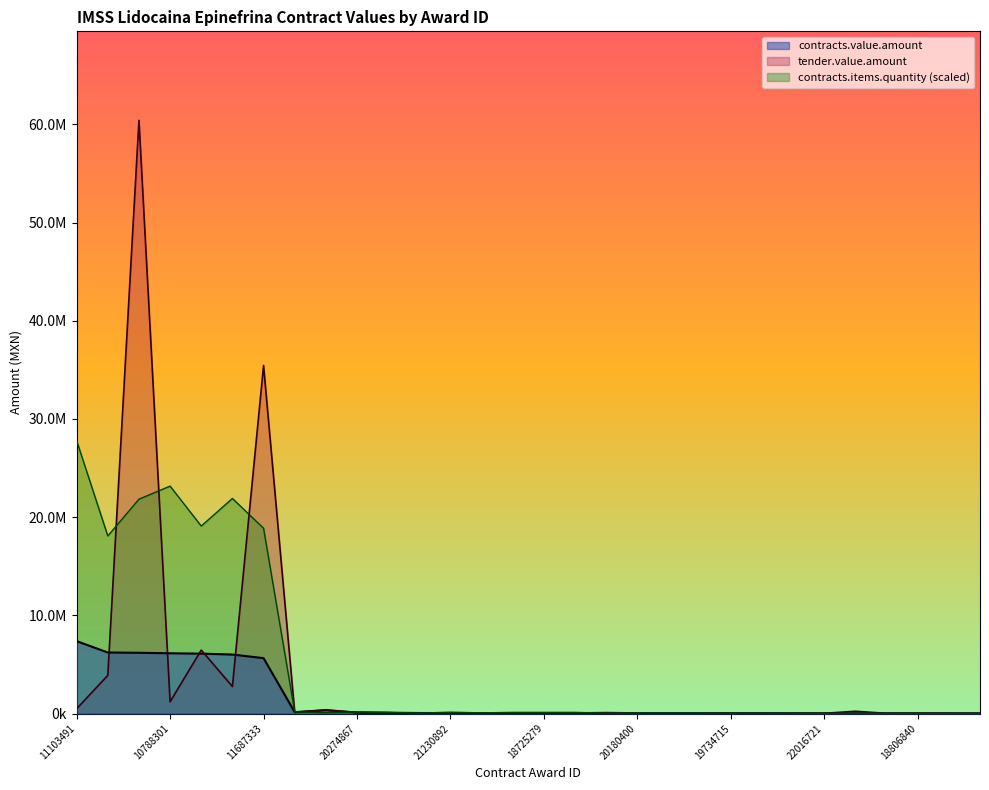

Where is the first local minimum for tender.value.amount?

10788301